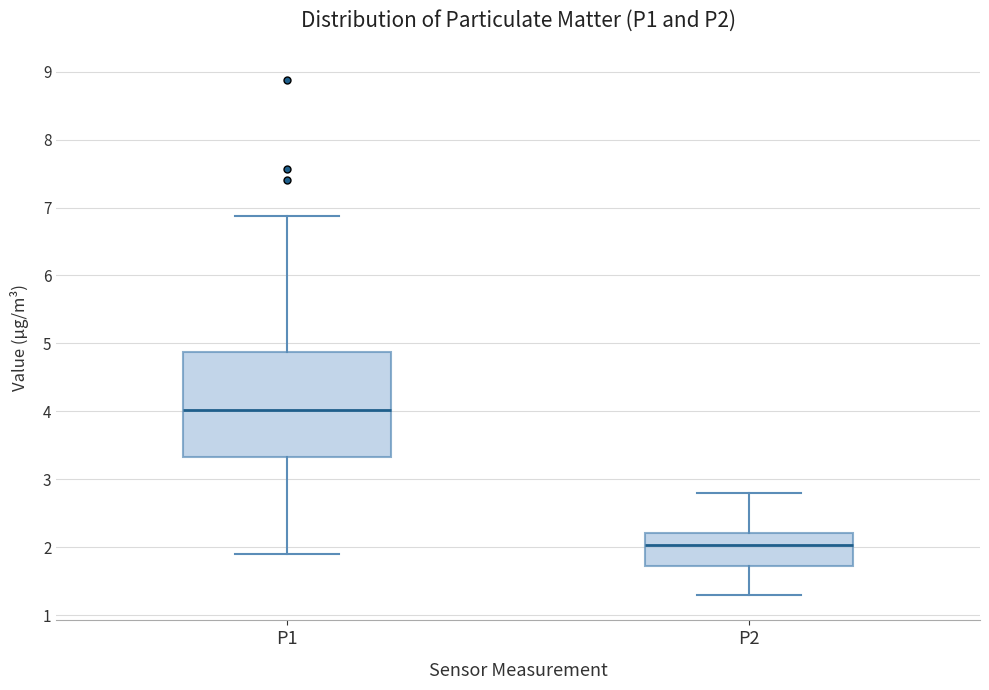

Comparing the boxes themselves (not the whiskers), which one is the tallest?

P1